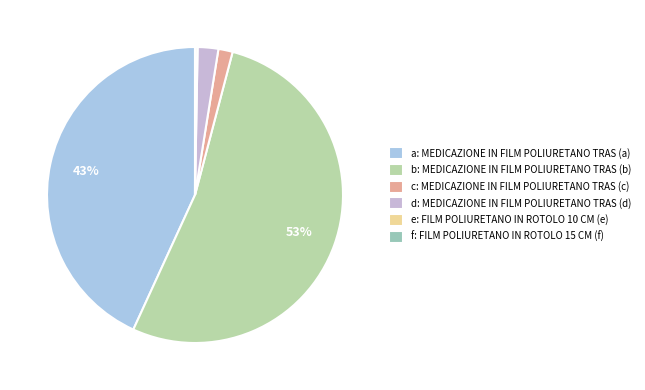

Which category has the biggest portion of the pie?

b